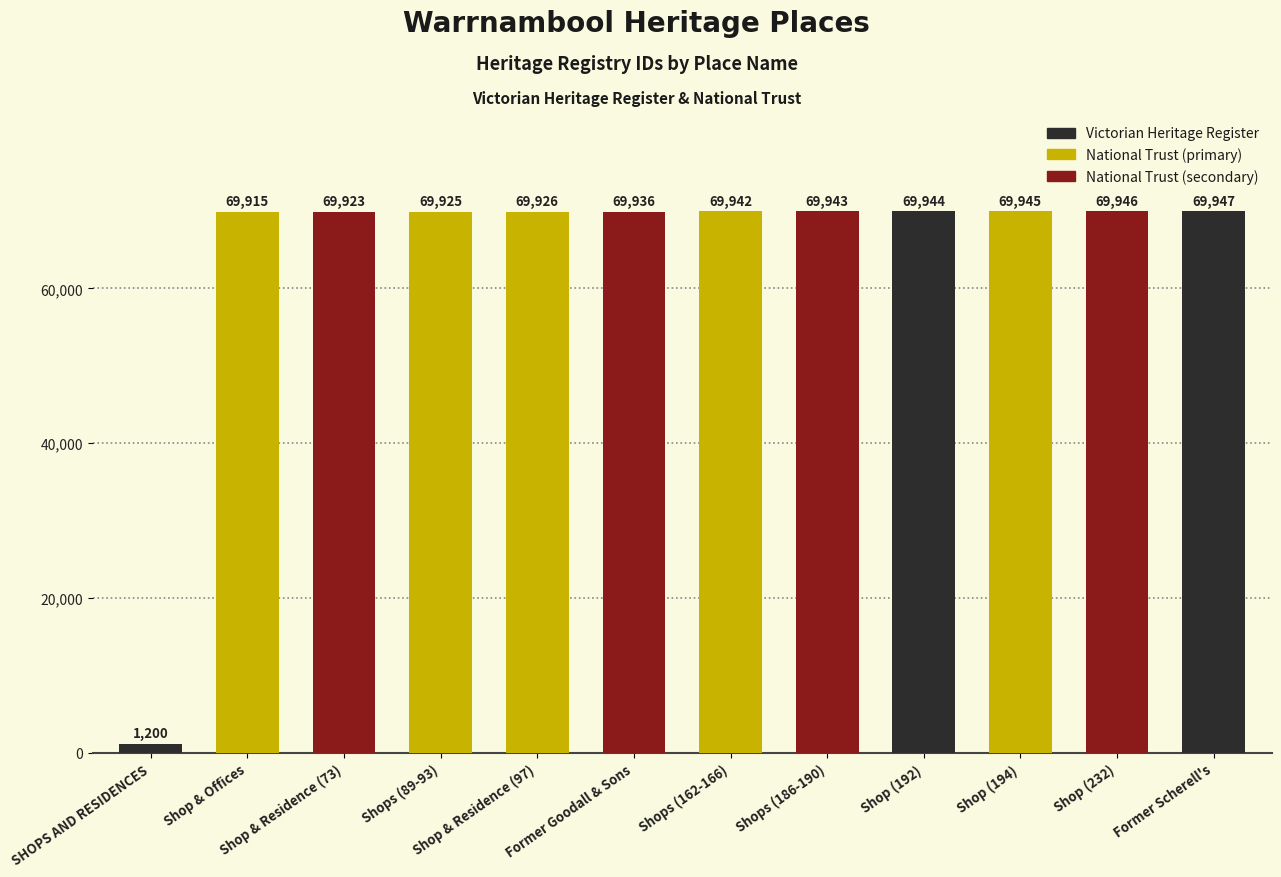

What is the difference between the maximum and second lowest values?

32